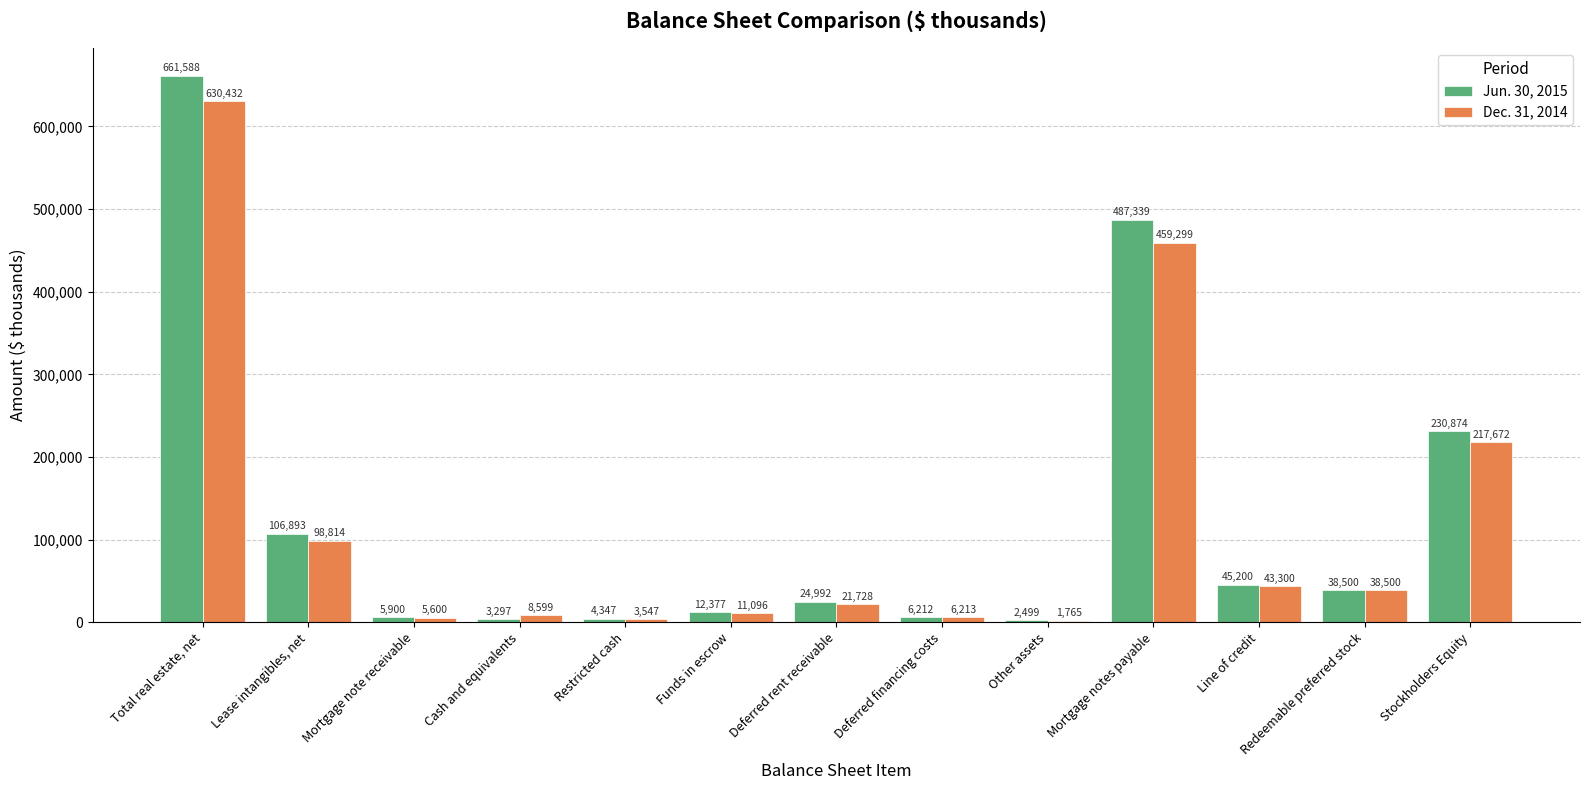

Does the chart contain stacked bars?

No